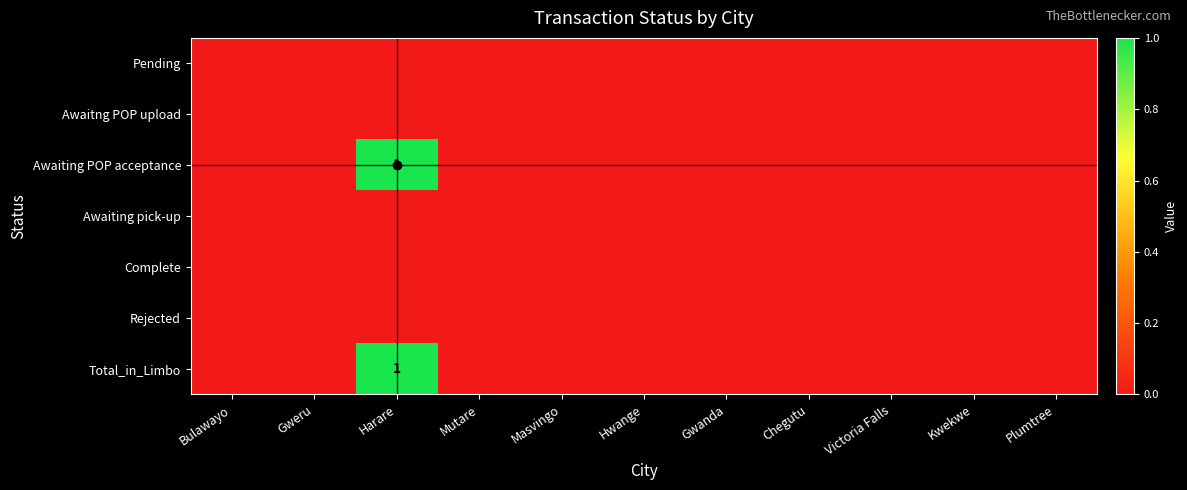

Between Mutare and Harare, which is larger?

Mutare